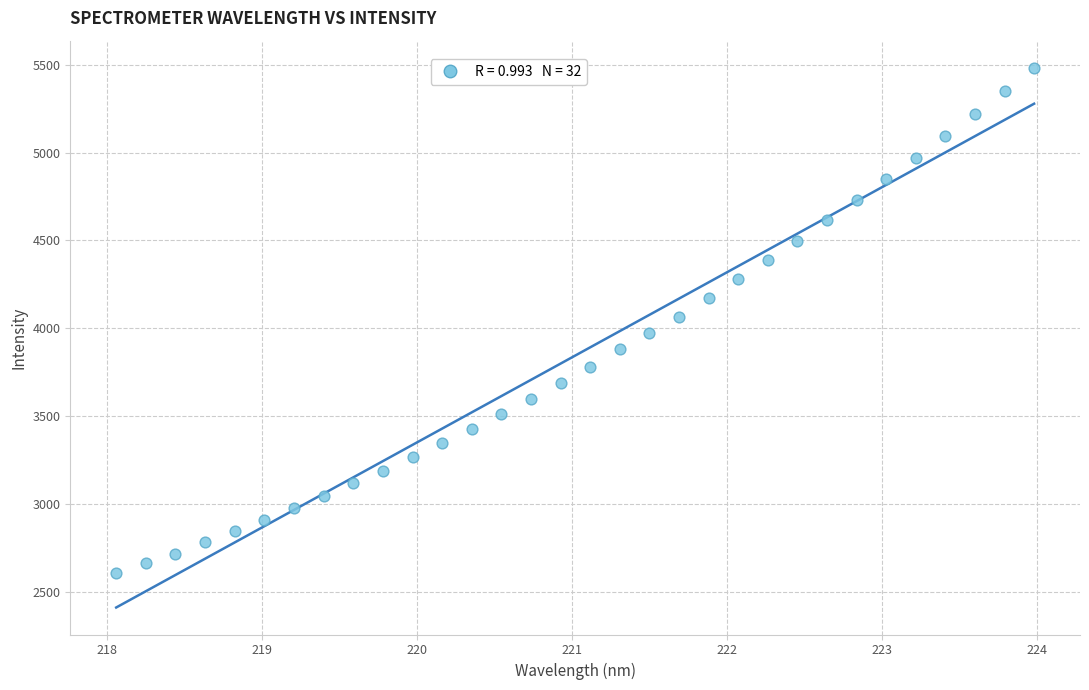

What is the range of Y values (max minus min)?

2879.8